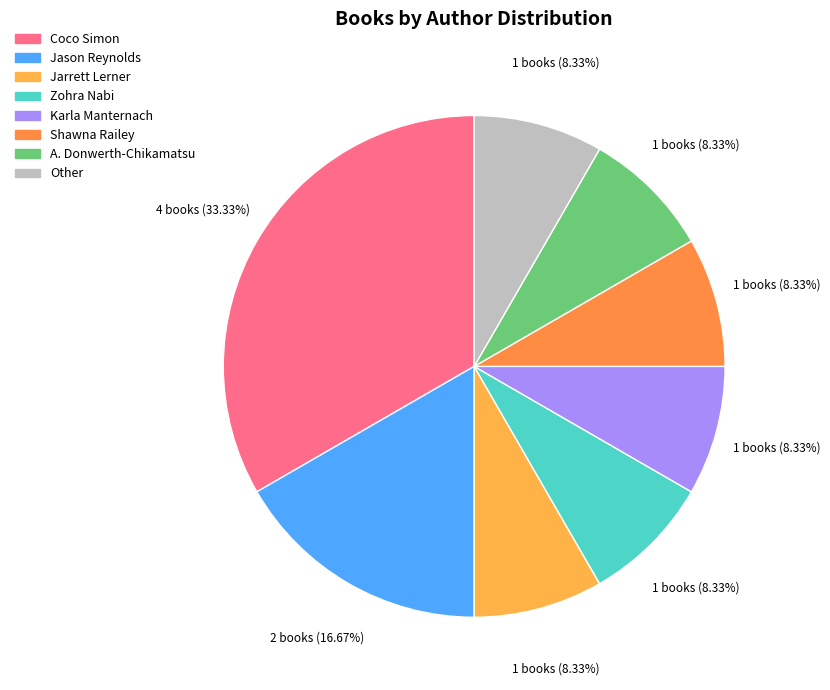

To the nearest percent, what is the average slice percentage?

12%